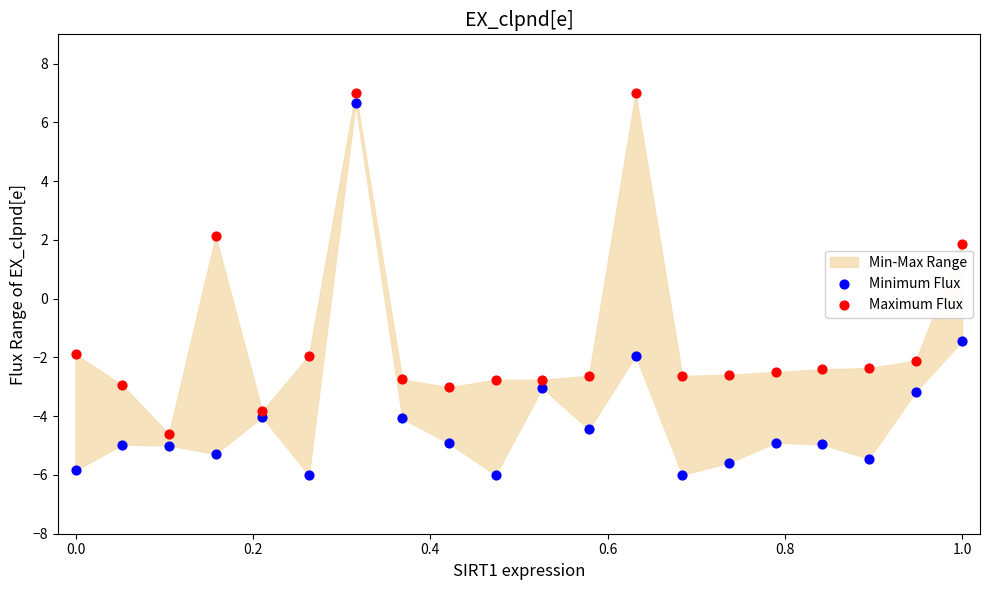

Across all data points, what is the range of X values (max minus min)?

1.0